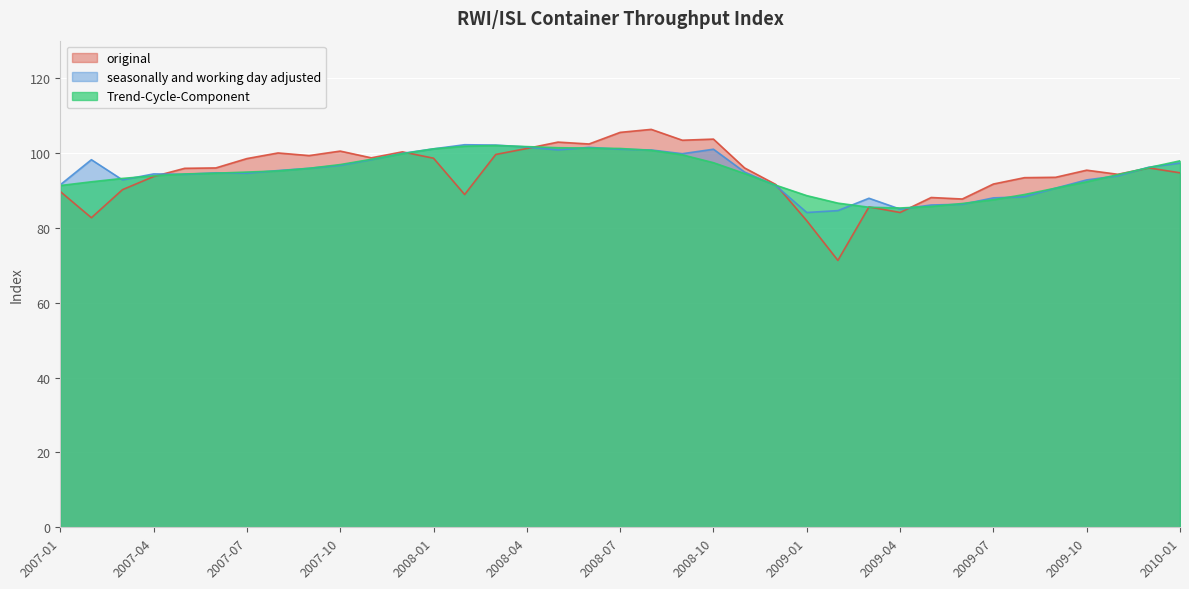

At which category does original reach its first local valley?

2007-02